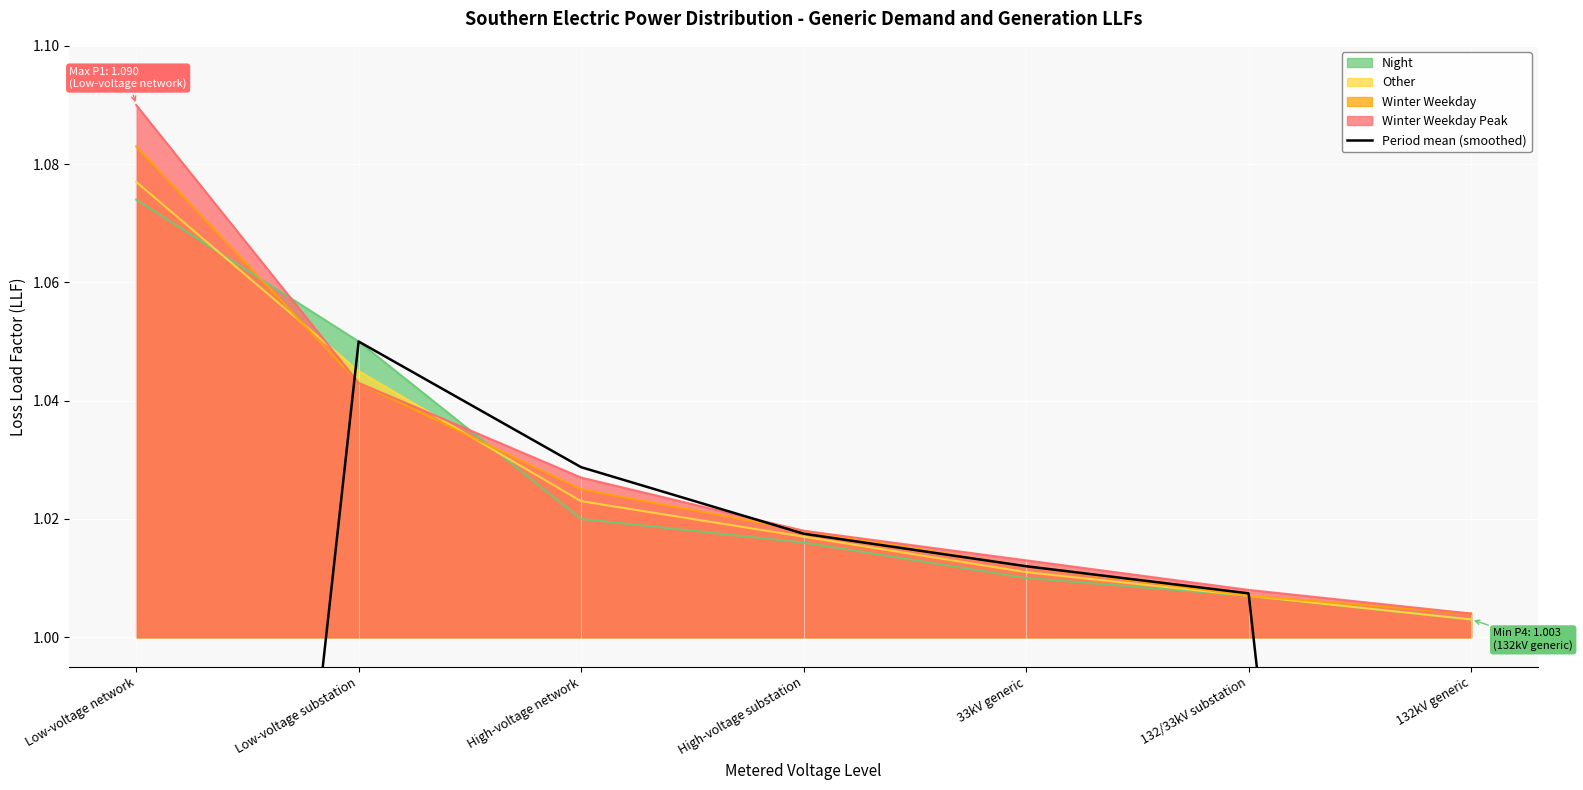

What position from the right is High-voltage substation?

4